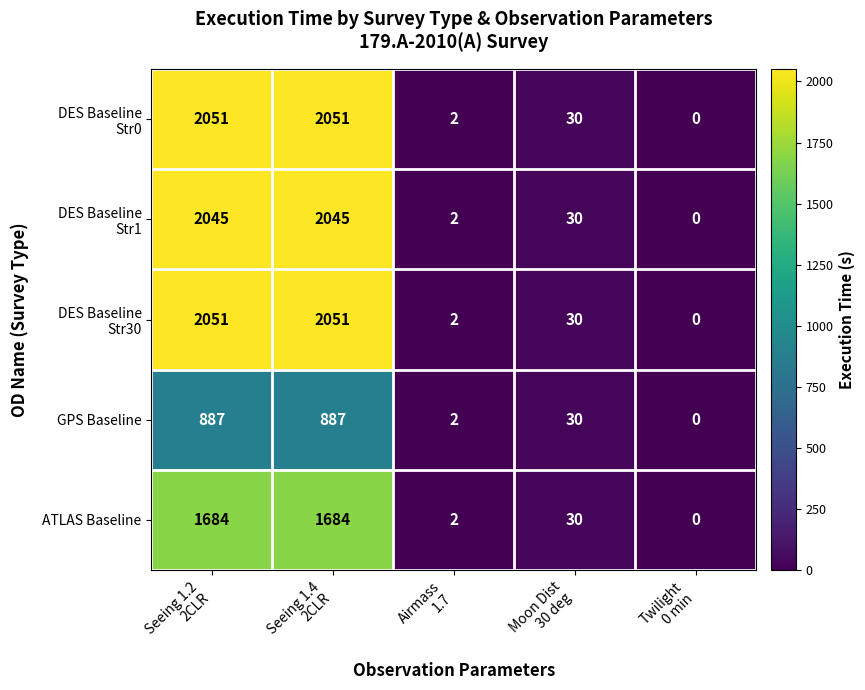

What is the difference between the second highest and minimum values in the ATLAS Baseline series?

1684